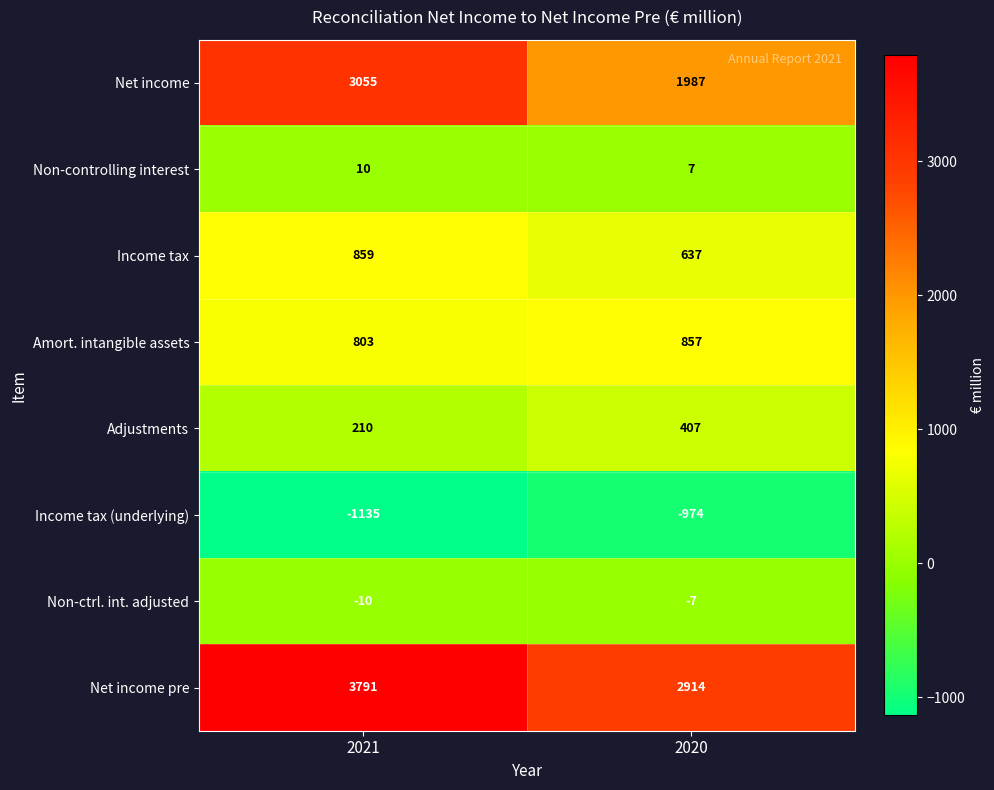

Which series has the largest total across all categories?

Net income pre